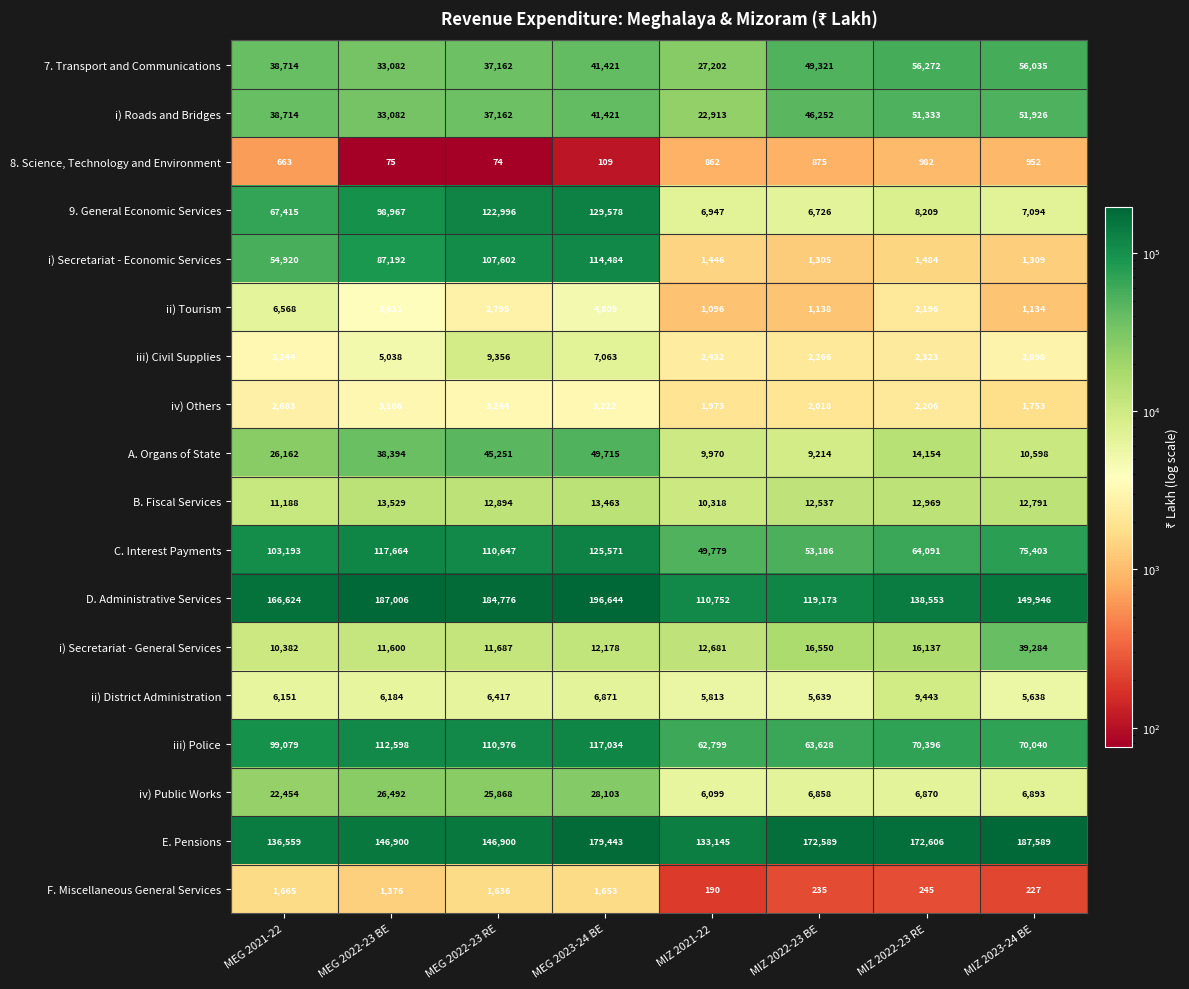

List the series in order of their peak value, lowest first.

8. Science, Technology and Environment, F. Miscellaneous General Services, iv) Others, ii) Tourism, iii) Civil Supplies, ii) District Administration, B. Fiscal Services, iv) Public Works, i) Secretariat - General Services, A. Organs of State, i) Roads and Bridges, 7. Transport and Communications, i) Secretariat - Economic Services, iii) Police, C. Interest Payments, 9. General Economic Services, E. Pensions, D. Administrative Services